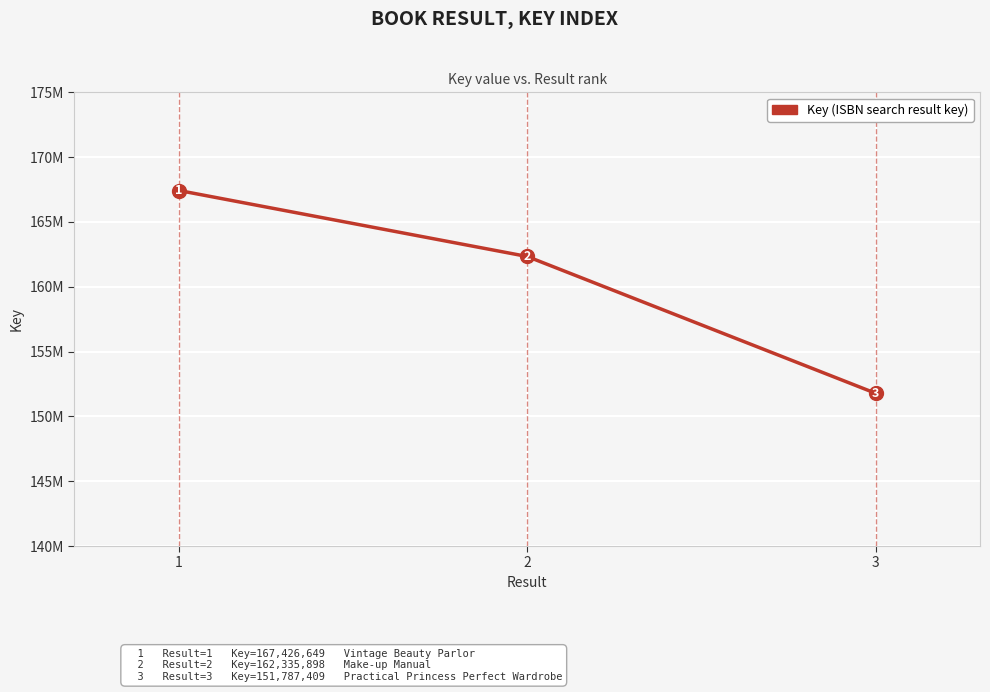

Reading left to right, extract all data points from this chart.

1=167426649	2=162335898	3=151787409